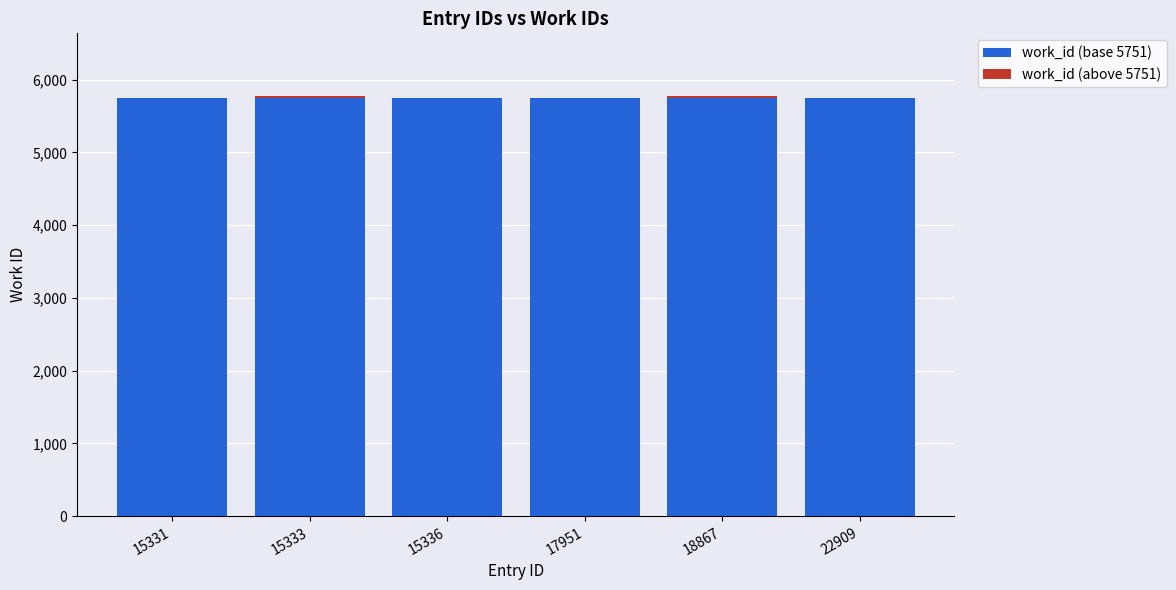

Is it true that work_id (base 5751) equals 9006 at 15336?

False